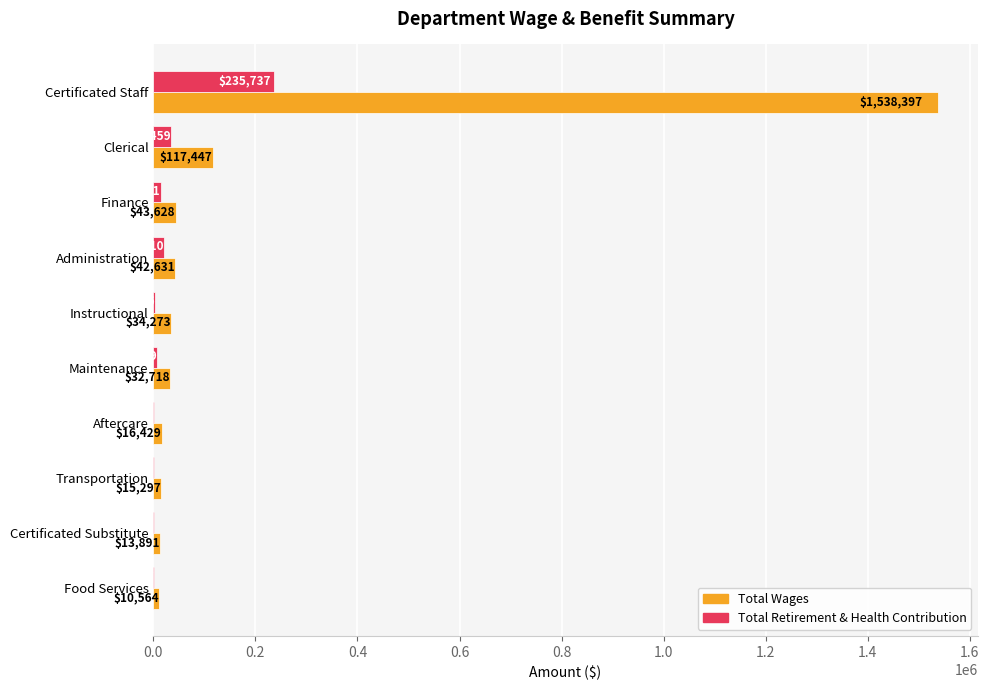

What are all the series names shown in the legend?

Total Wages, Total Retirement & Health Contribution